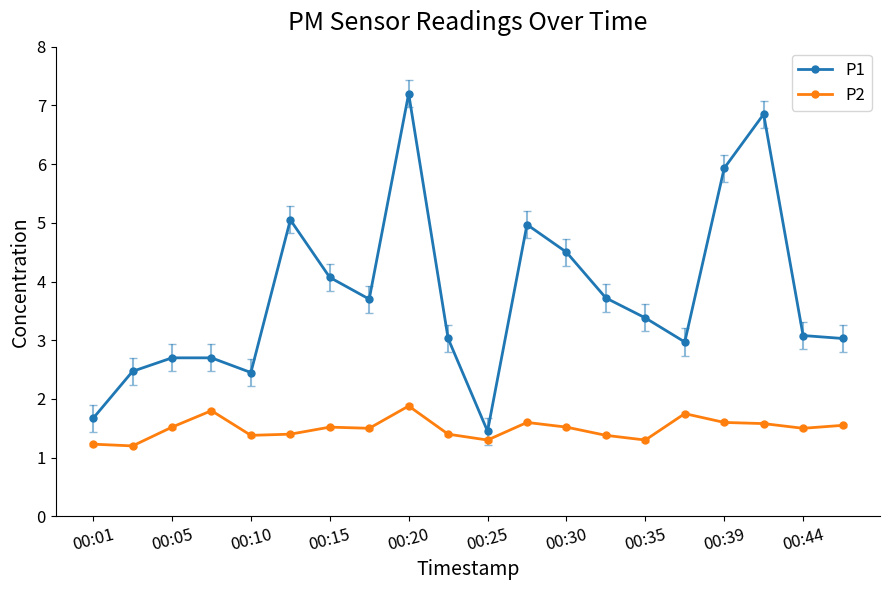

What is the difference between the second highest and minimum values in the P1 series?

5.4